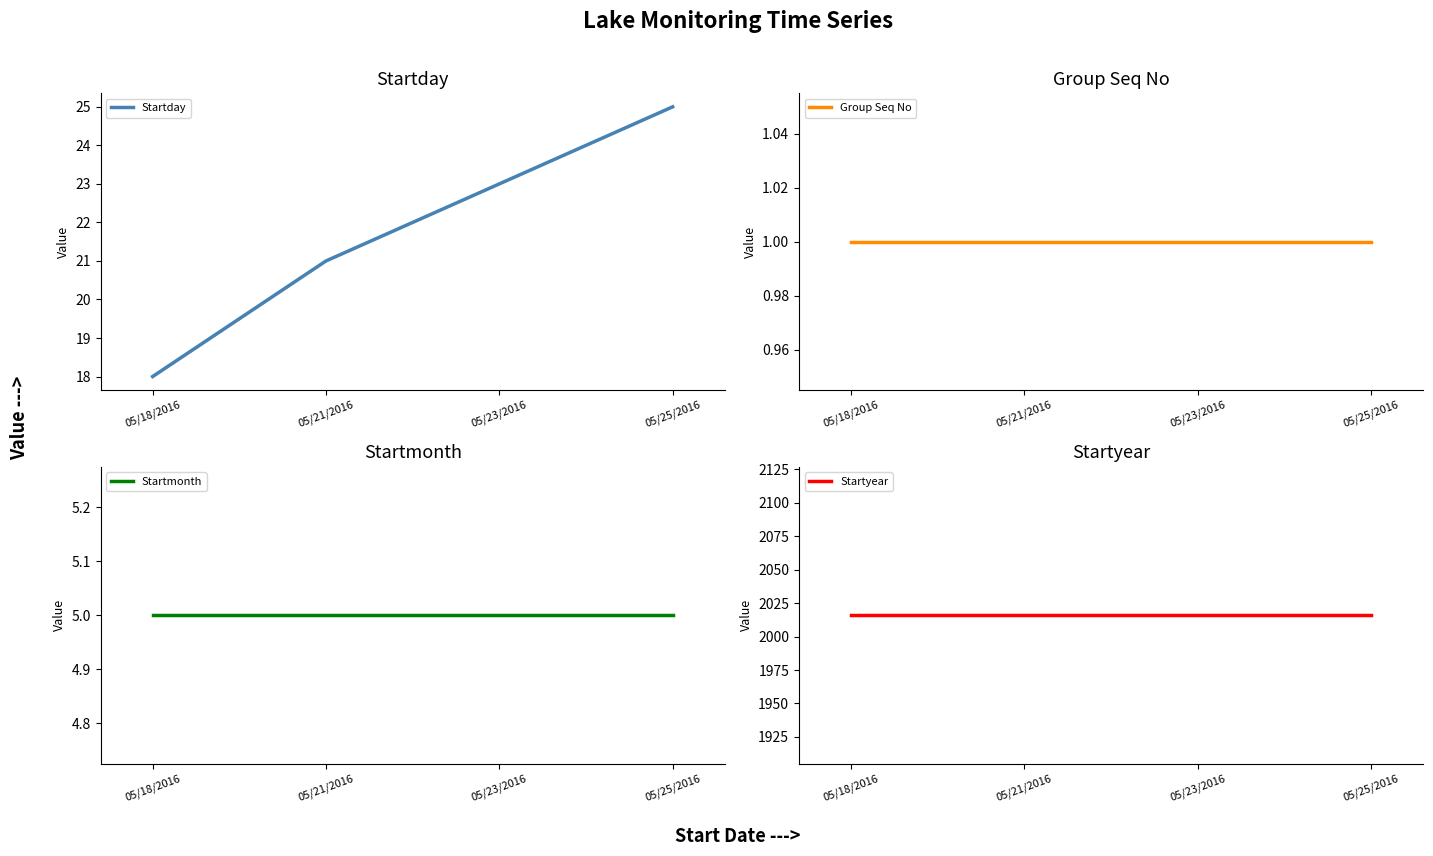

Reading right to left, extract all data points from this chart.

Startday: 25	23	21	18
Group Seq No: 1	1	1	1
Startmonth: 5	5	5	5
Startyear: 2016	2016	2016	2016